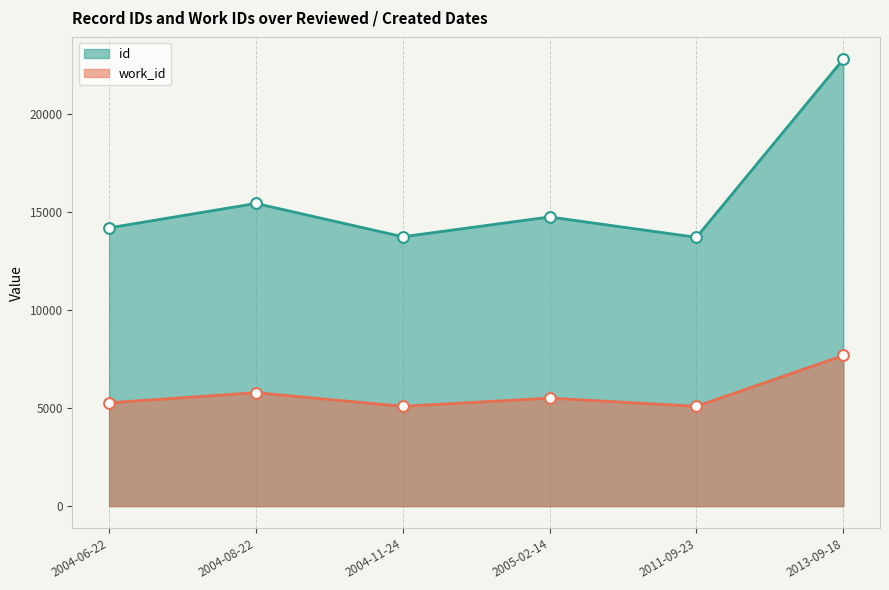

Which series has the largest total across all categories?

id